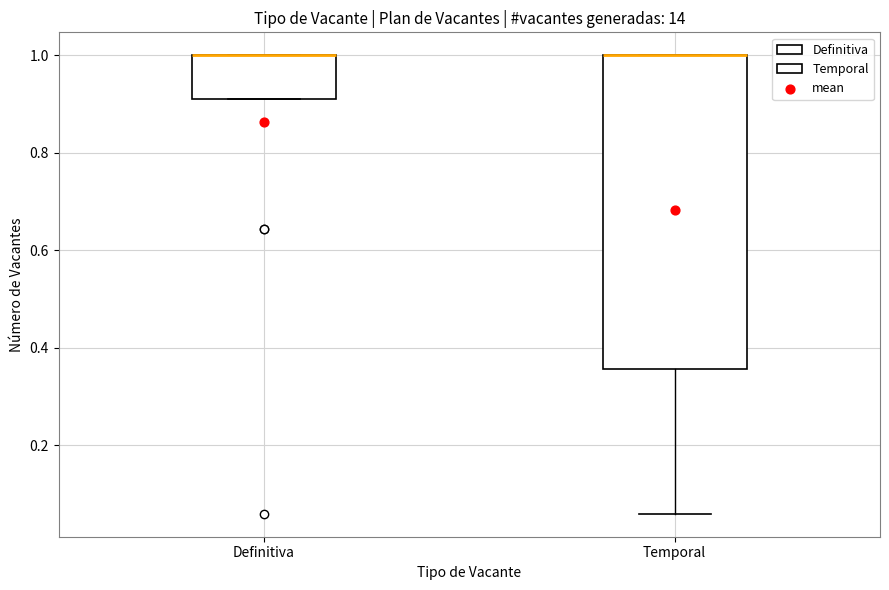

Where is the upper edge of the box for Temporal on the y-axis? The values are not printed on the chart, so give them approximately, as read against the axis.

1.00